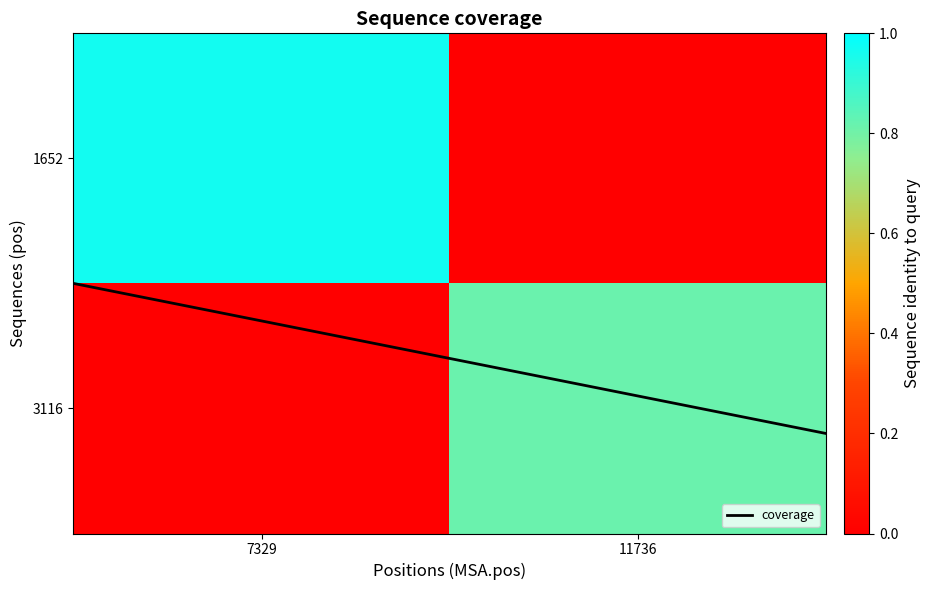

How many distinct data groups are displayed?

2